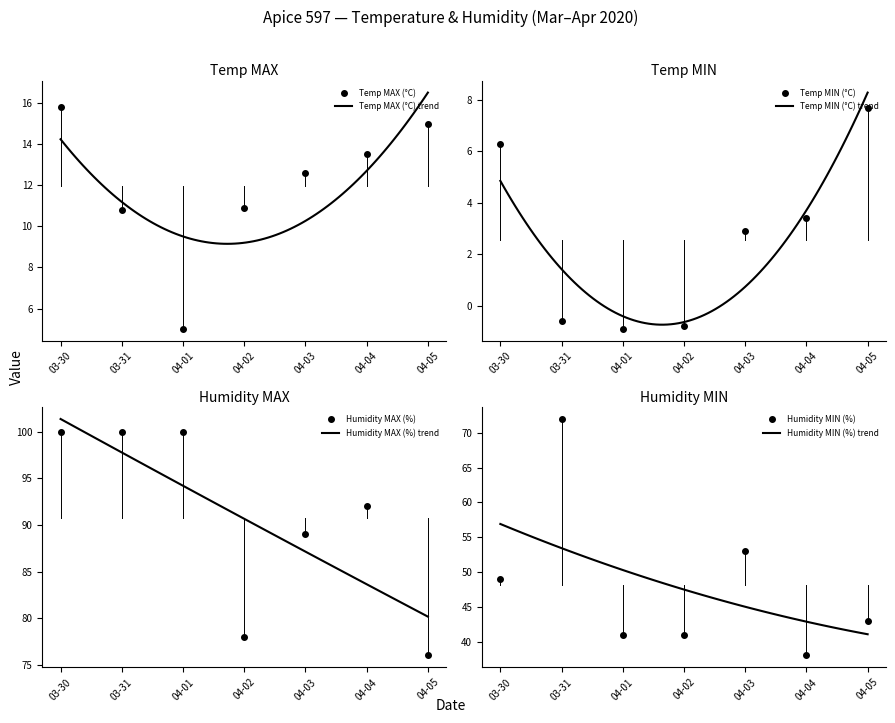

The value of Humidity MAX (%) at 04-03 is 89. True or false?

True